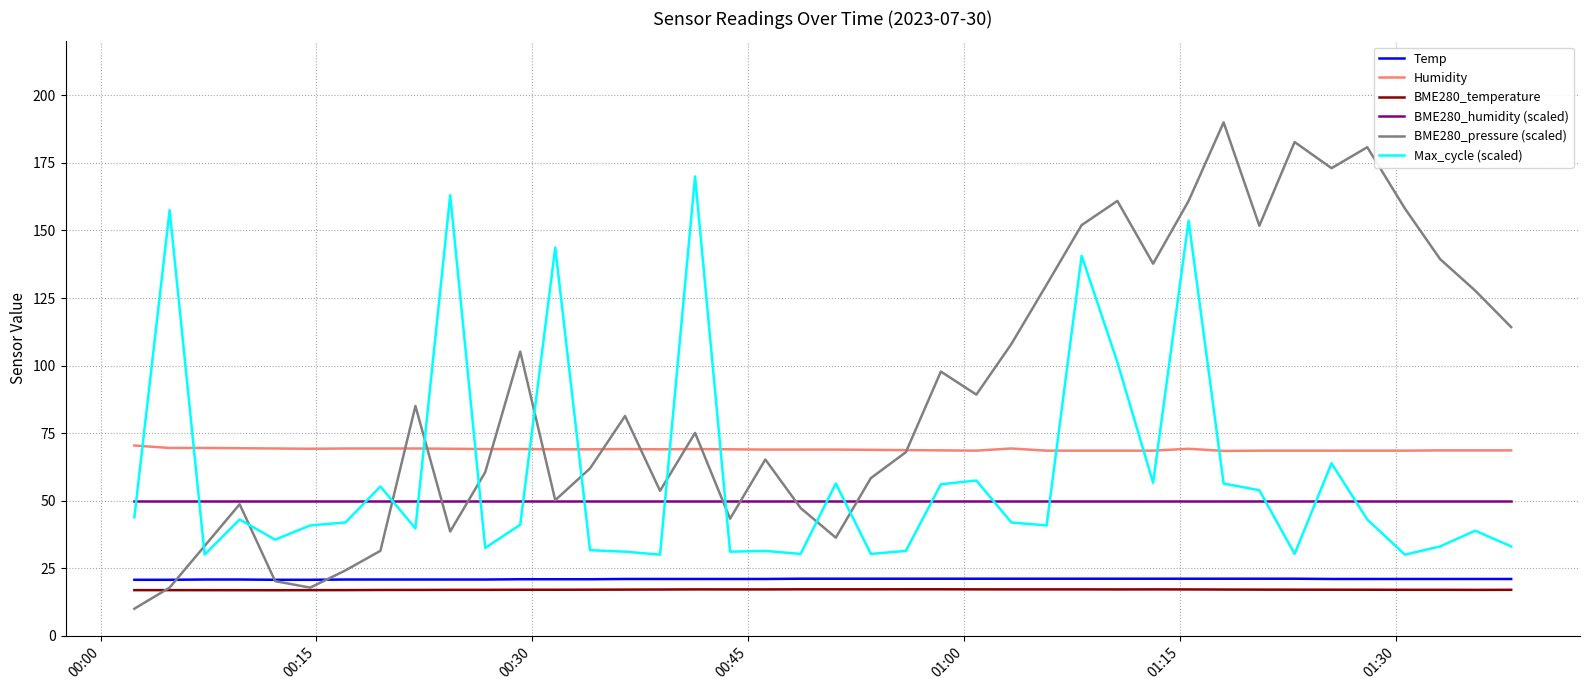

True or false: Temp and BME280_humidity (scaled) intersect in this chart.

False